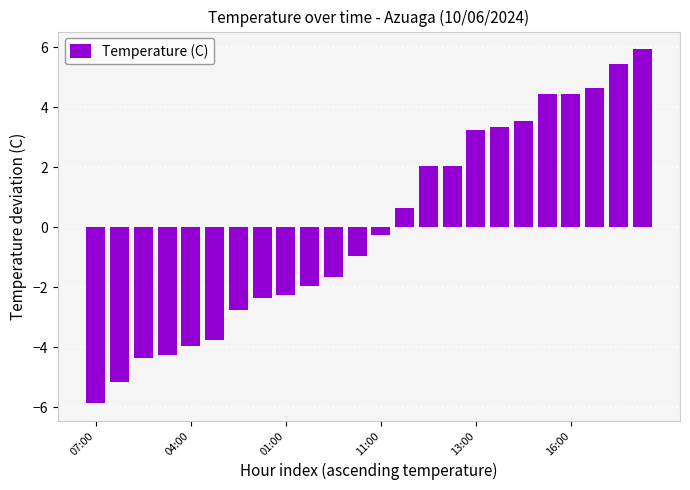

What is the maximum value shown in the chart?

5.9